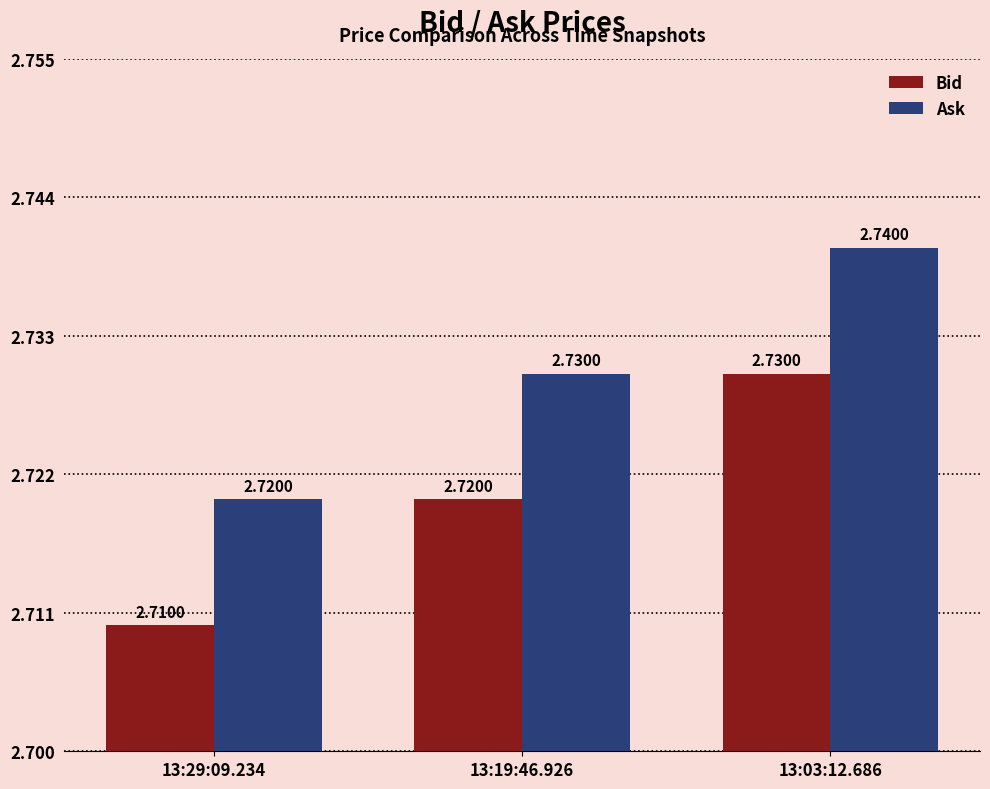

At which category does the chart reach its peak across all series?

13:03:12.686